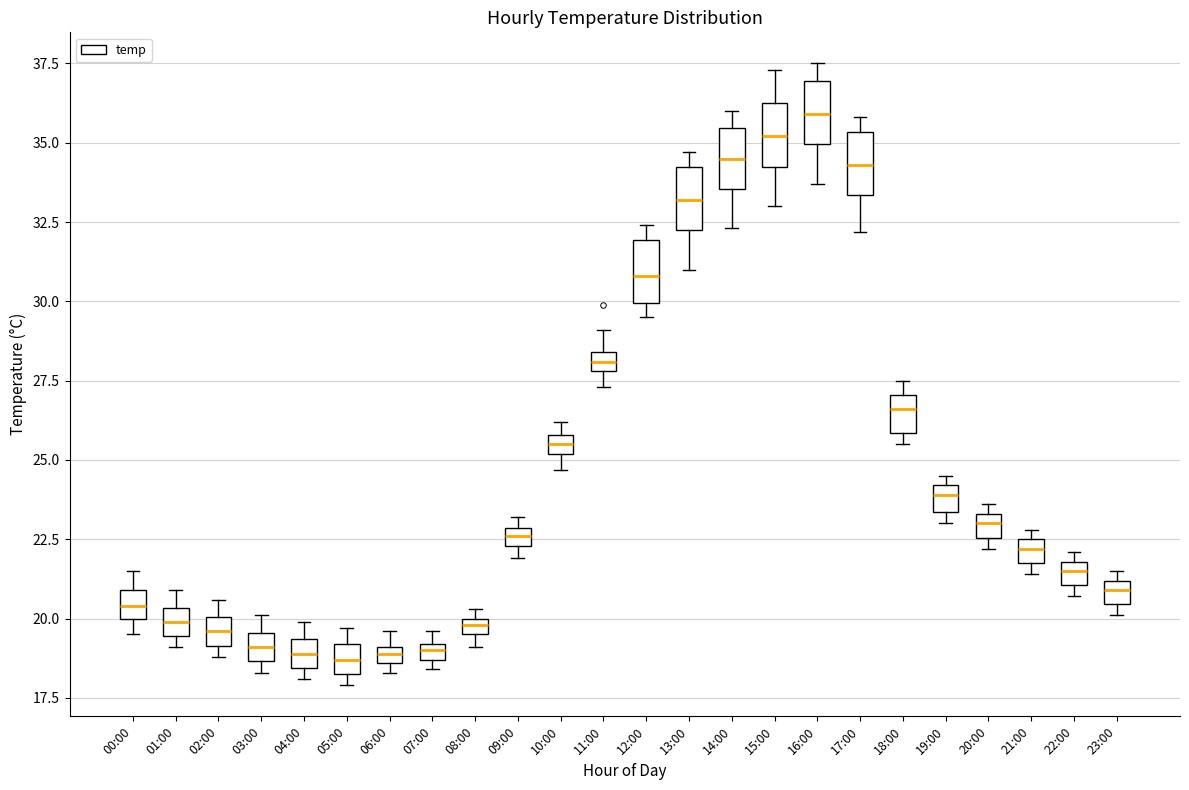

Where does the median line of the box for 04:00 sit on the y-axis? The values are not printed on the chart, so give them approximately, as read against the axis.

19.0